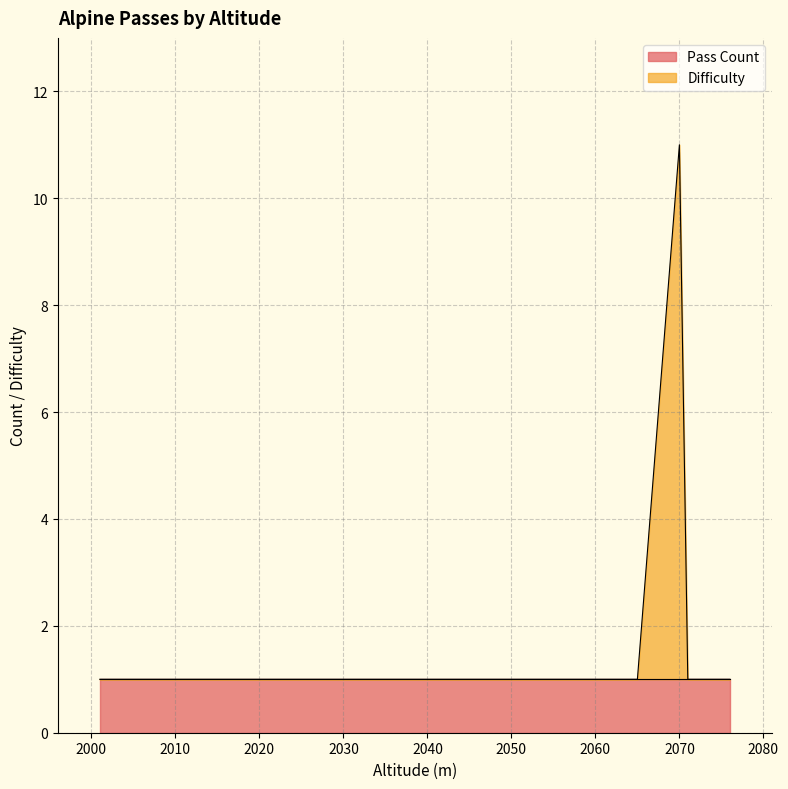

The chart shows a value of 1 at 2076. True or false?

True